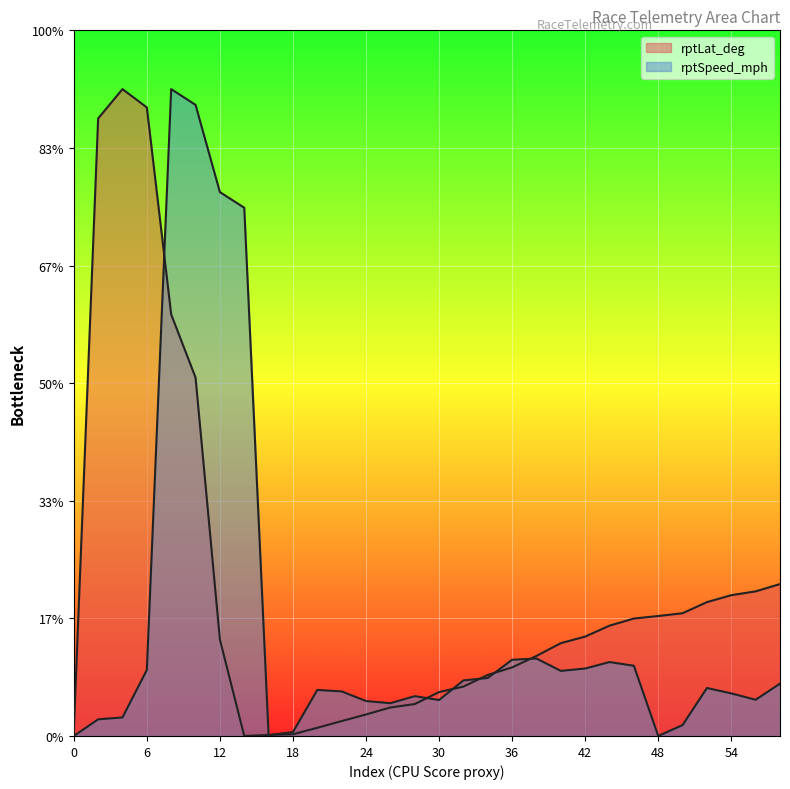

What is the highest value of the rptLat_deg series?

55.0